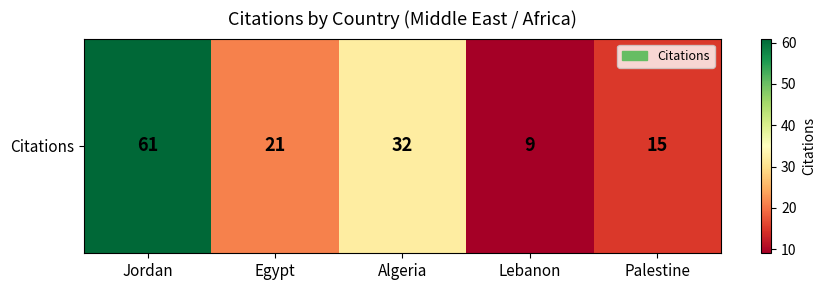

List the labels in order of value, smallest first.

Lebanon, Palestine, Egypt, Algeria, Jordan